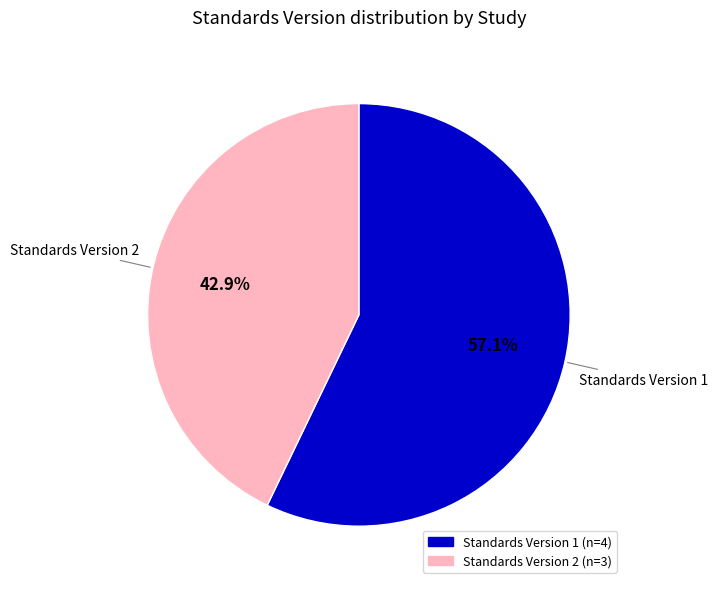

Count the number of slices in the pie.

2